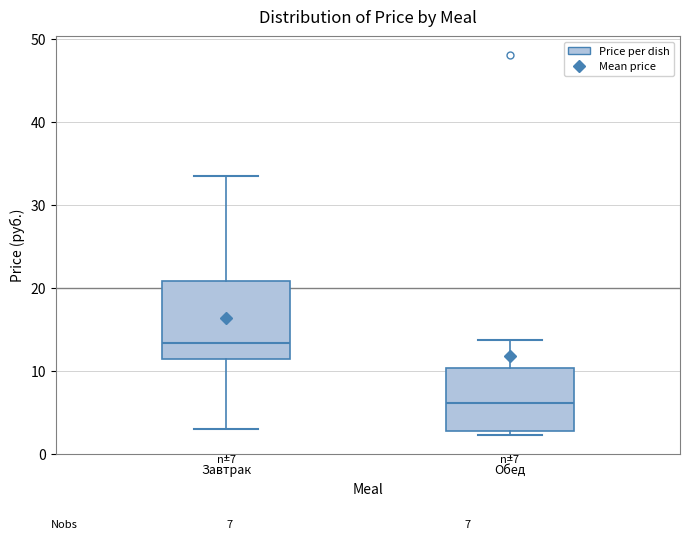

Which box's median line is the lowest?

Обед